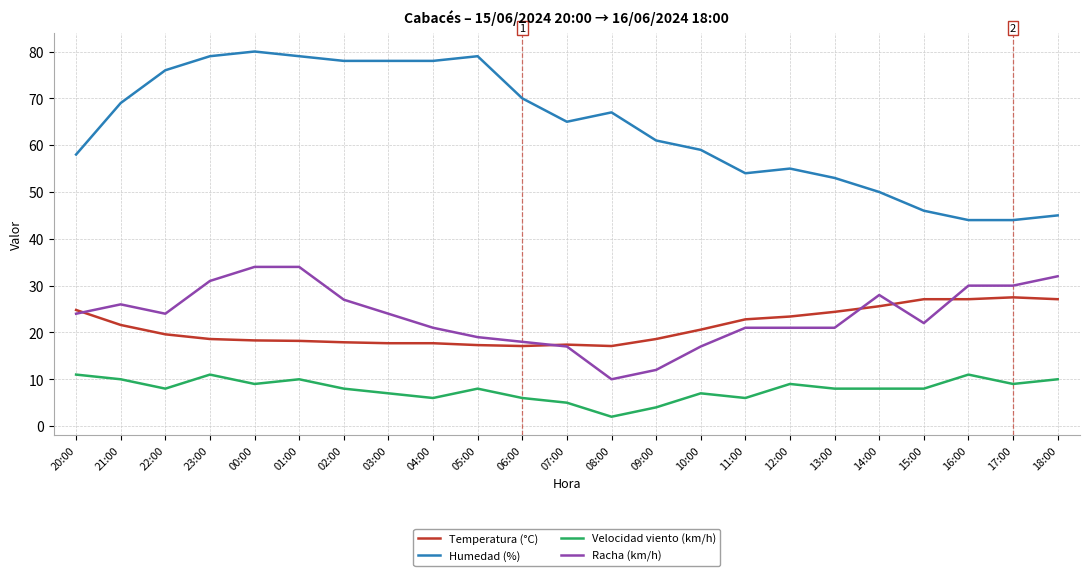

How many categories are shown in the chart?

23